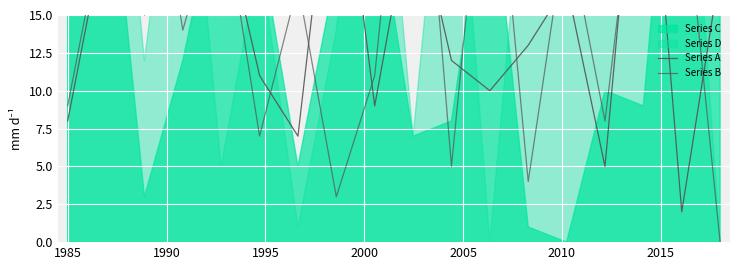

Where is Series B nearest to the value 18?

2015